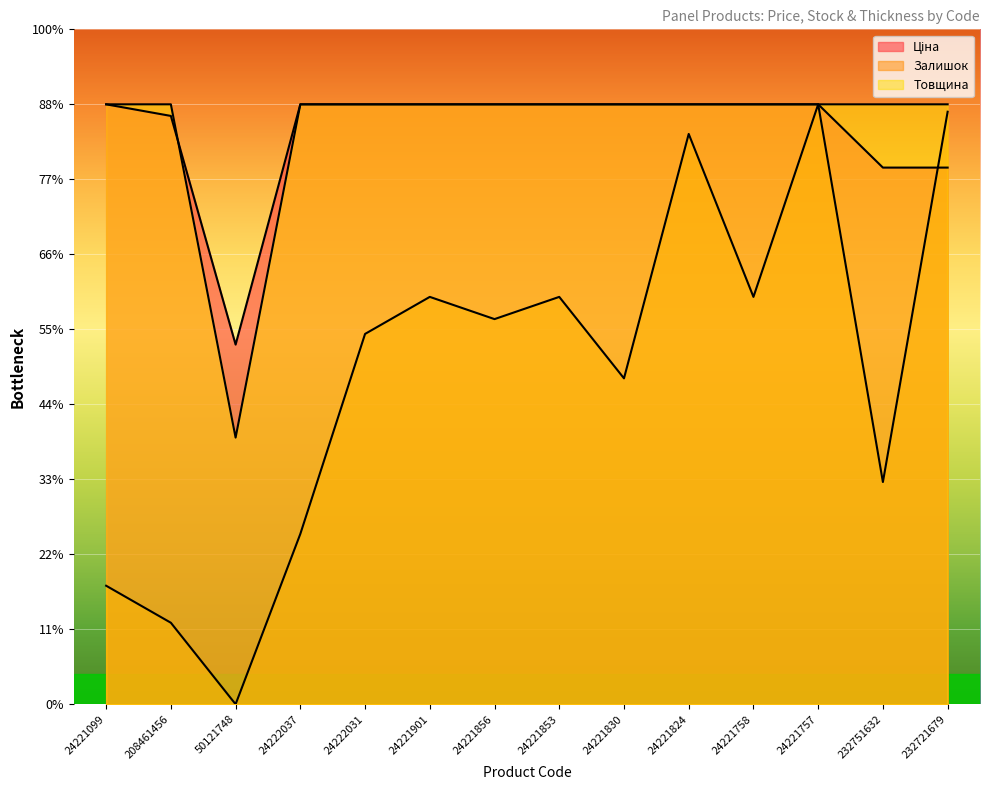

The Товщина series shows 2237.7 at 24221099. True or false?

False